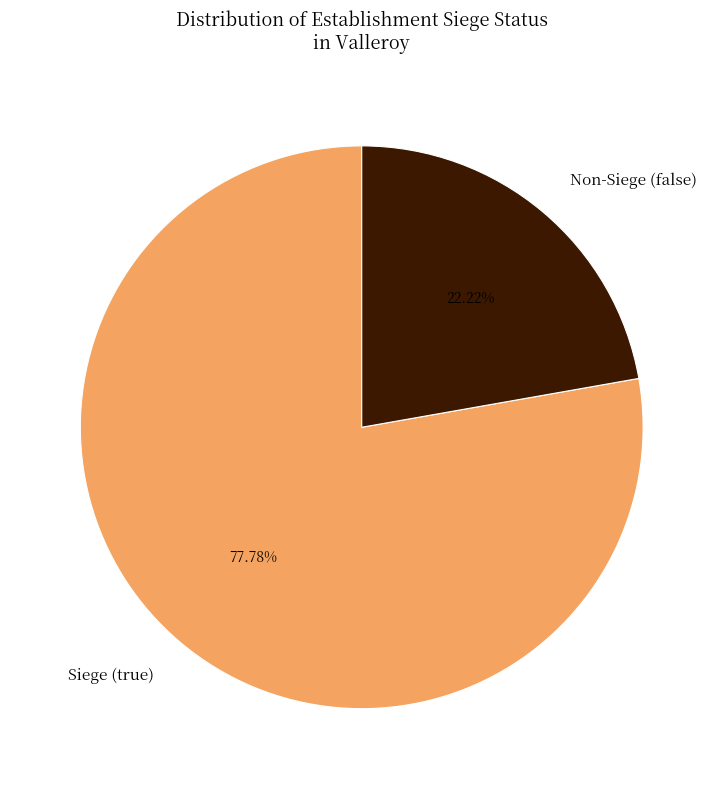

Which category accounts for the majority?

Siege (true)